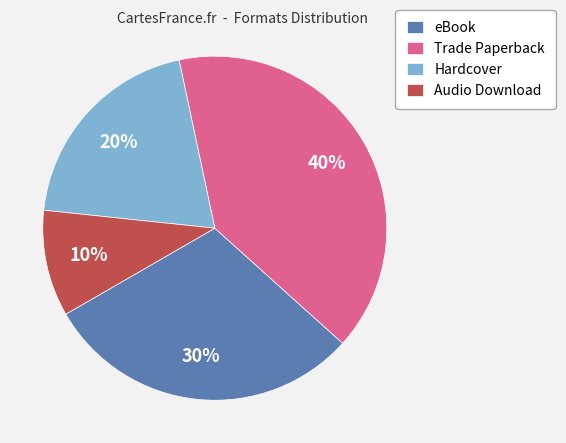

What is the ratio of the value at eBook to the value at Hardcover?

1.5